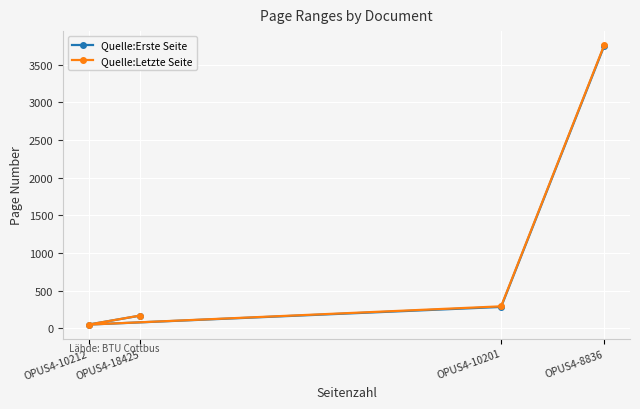

Which has a higher value, OPUS4-10201 or OPUS4-18425?

OPUS4-10201